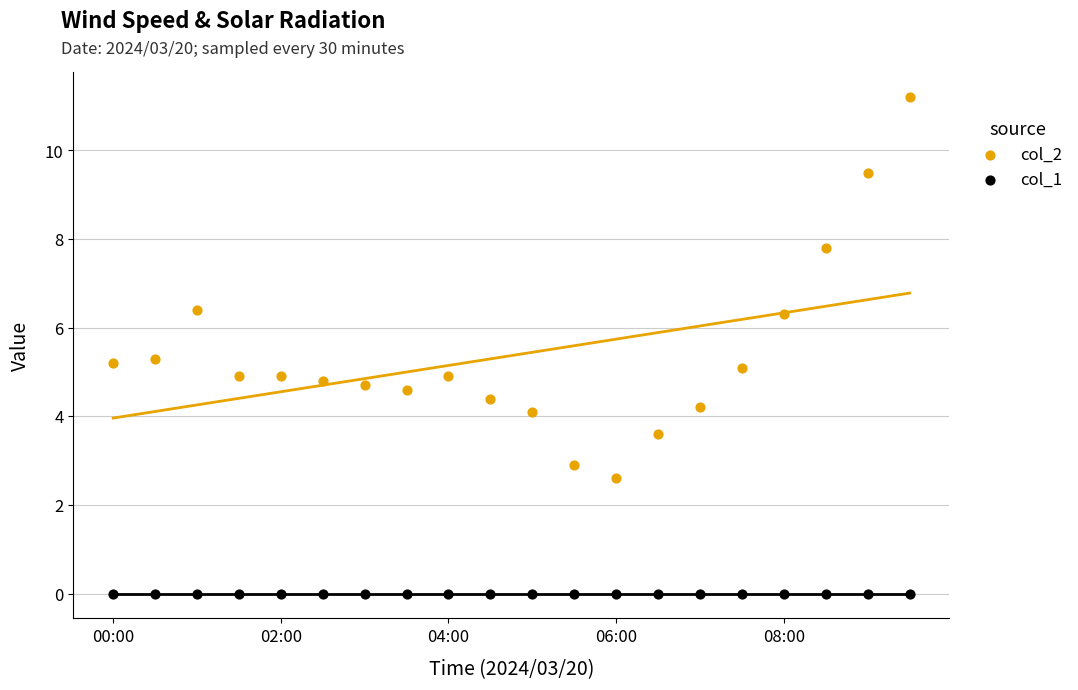

Which series reaches the minimum Y coordinate?

col_1